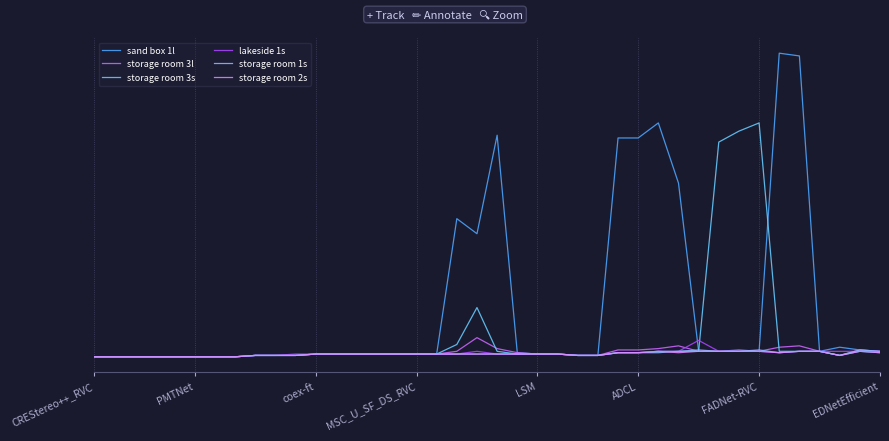

Does the chart display data point markers on the line(s)?

No